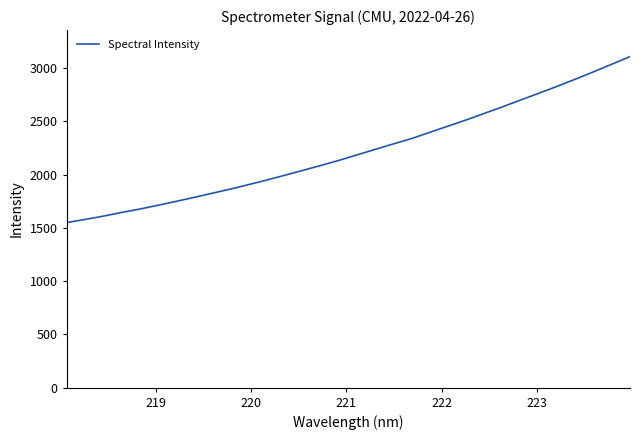

True or false: there are more than 1 points higher than both neighbors.

False